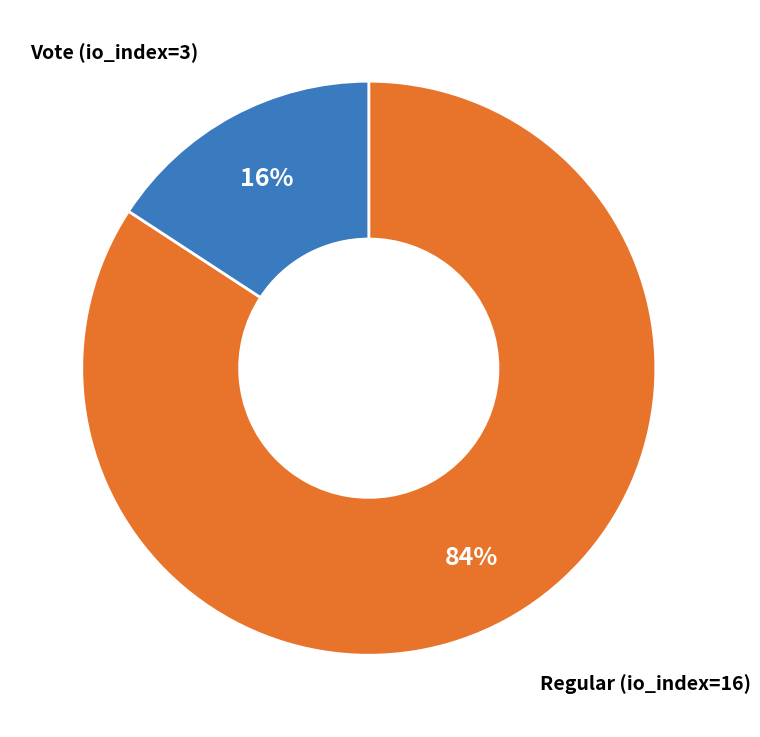

To the nearest percent, what is the difference between the largest and smallest slice percentages?

68%